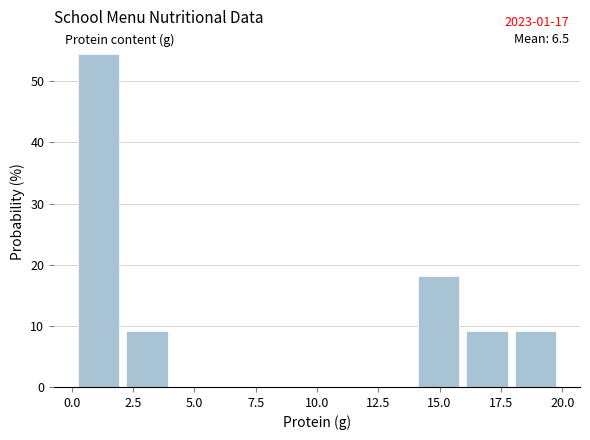

Read against the x-axis, roughly where is the centre of the tallest bar?

1.0